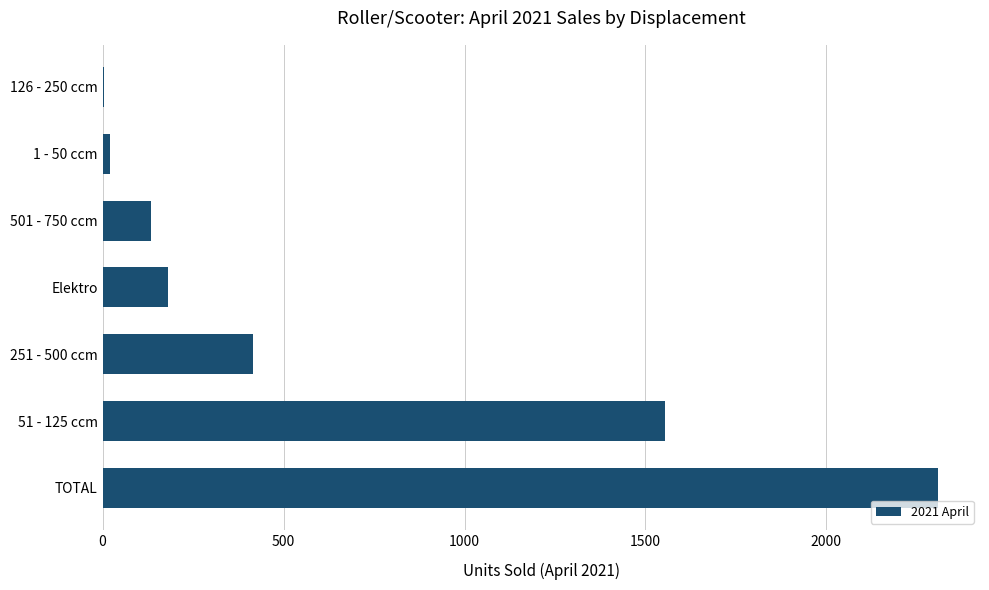

What is the sum of all values?

4618